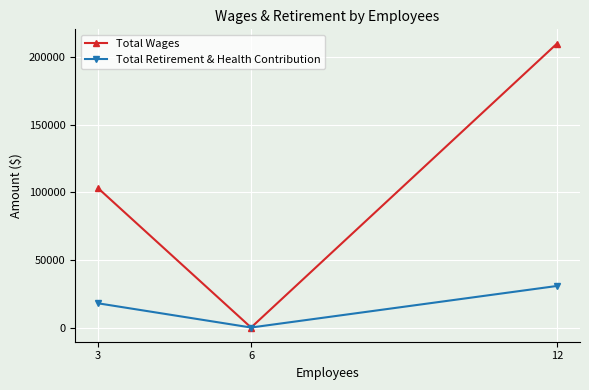

The value of Total Wages at 12 is 283061. True or false?

False